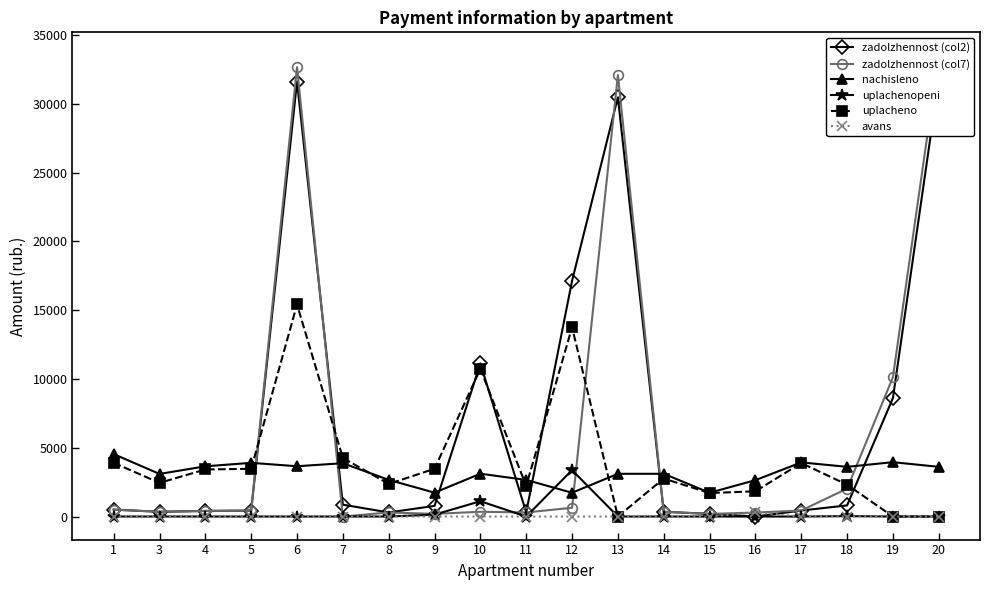

How many times do uplachenopeni and zadolzhennost (col7) cross each other?

6